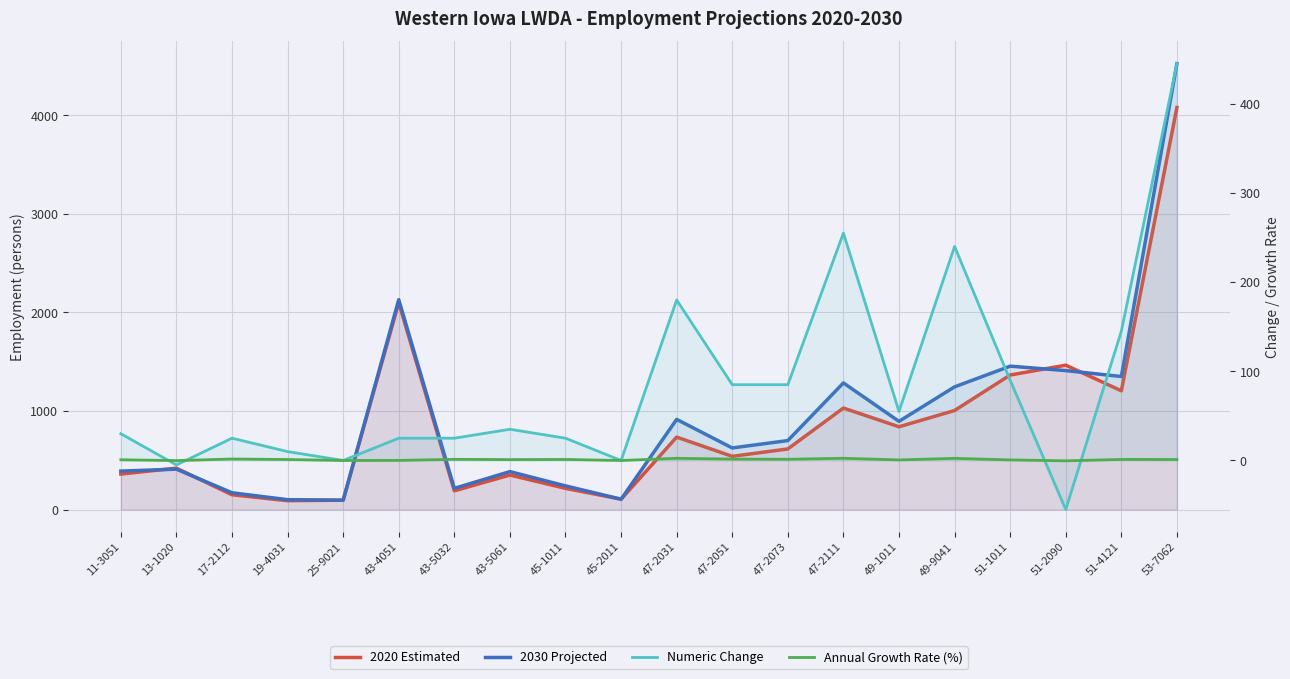

At how many categories does at least one series exceed 532?

11